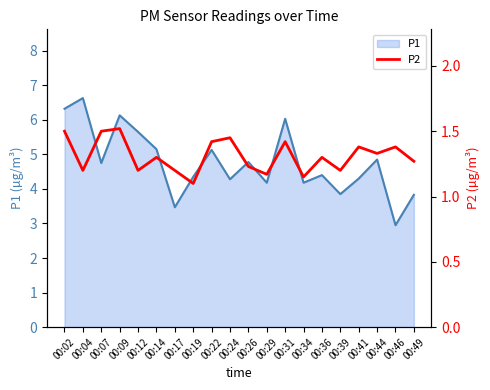

Reading left to right, what are all the values shown in this chart?

1.5	1.2	1.5	1.5	1.2	1.3	1.2	1.1	1.4	1.4	1.2	1.2	1.4	1.1	1.3	1.2	1.4	1.3	1.4	1.3